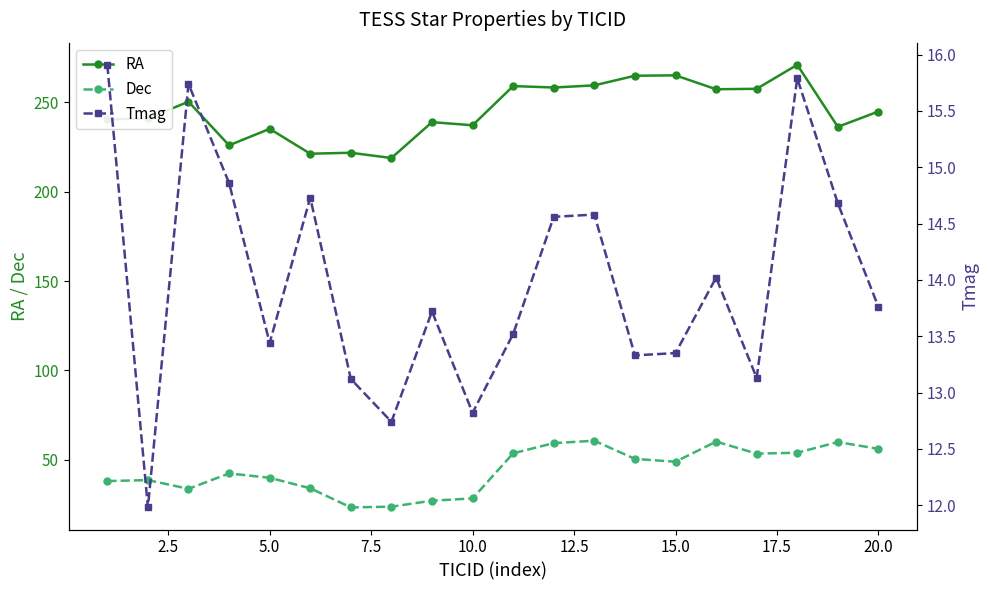

True or false: Tmag has more than 1 points higher than both neighbors.

True